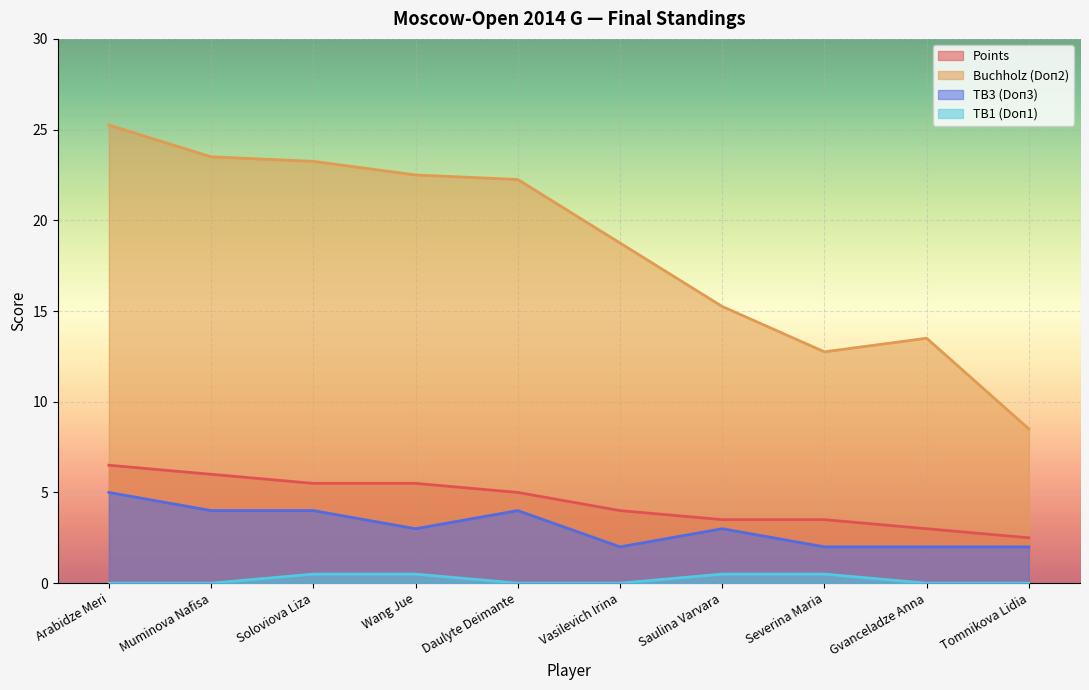

What is the difference between the highest and lowest values at Saulina Varvara?

14.8